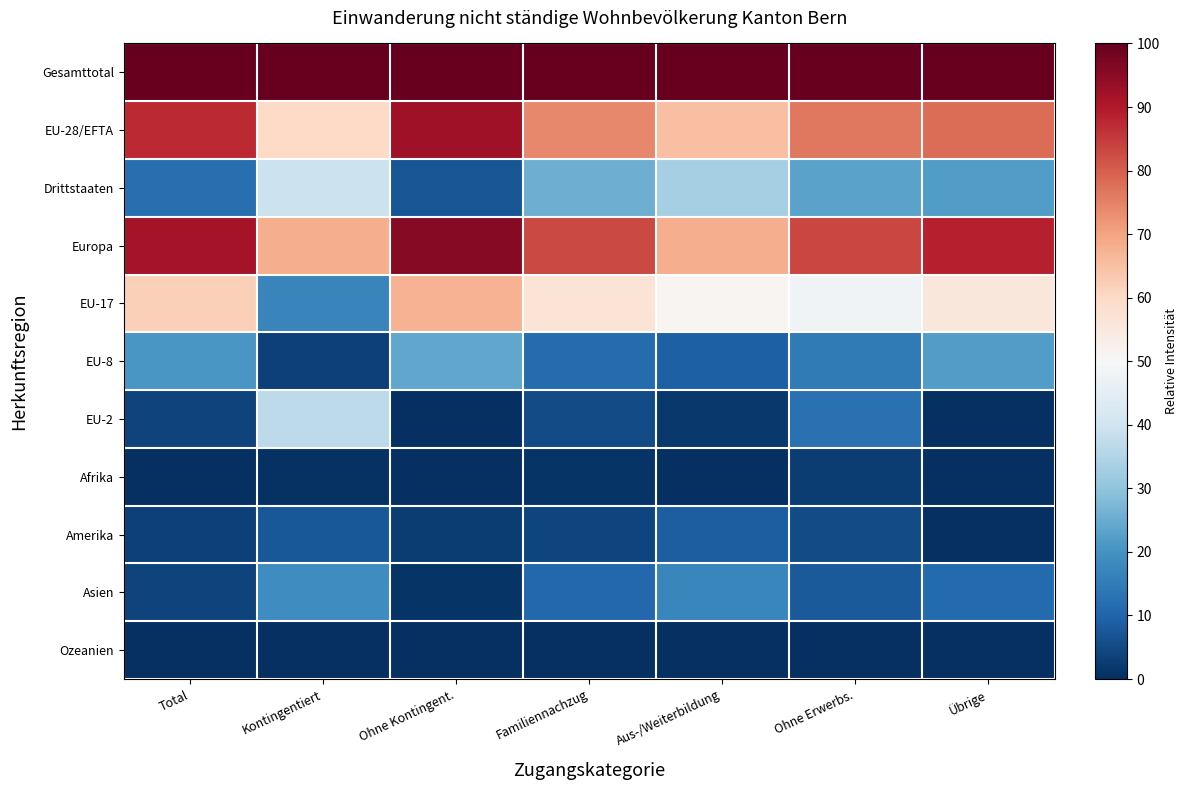

Between Aus-/Weiterbildung and Ohne Kontingent., which is larger?

Aus-/Weiterbildung